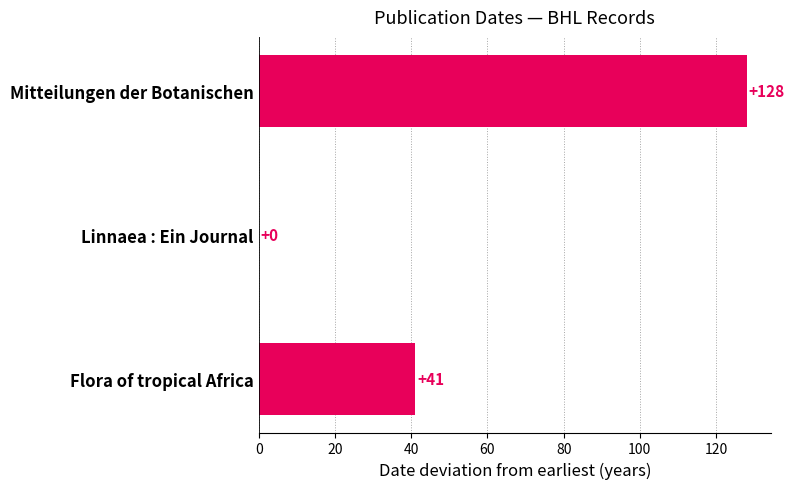

Are the bars horizontal?

Yes